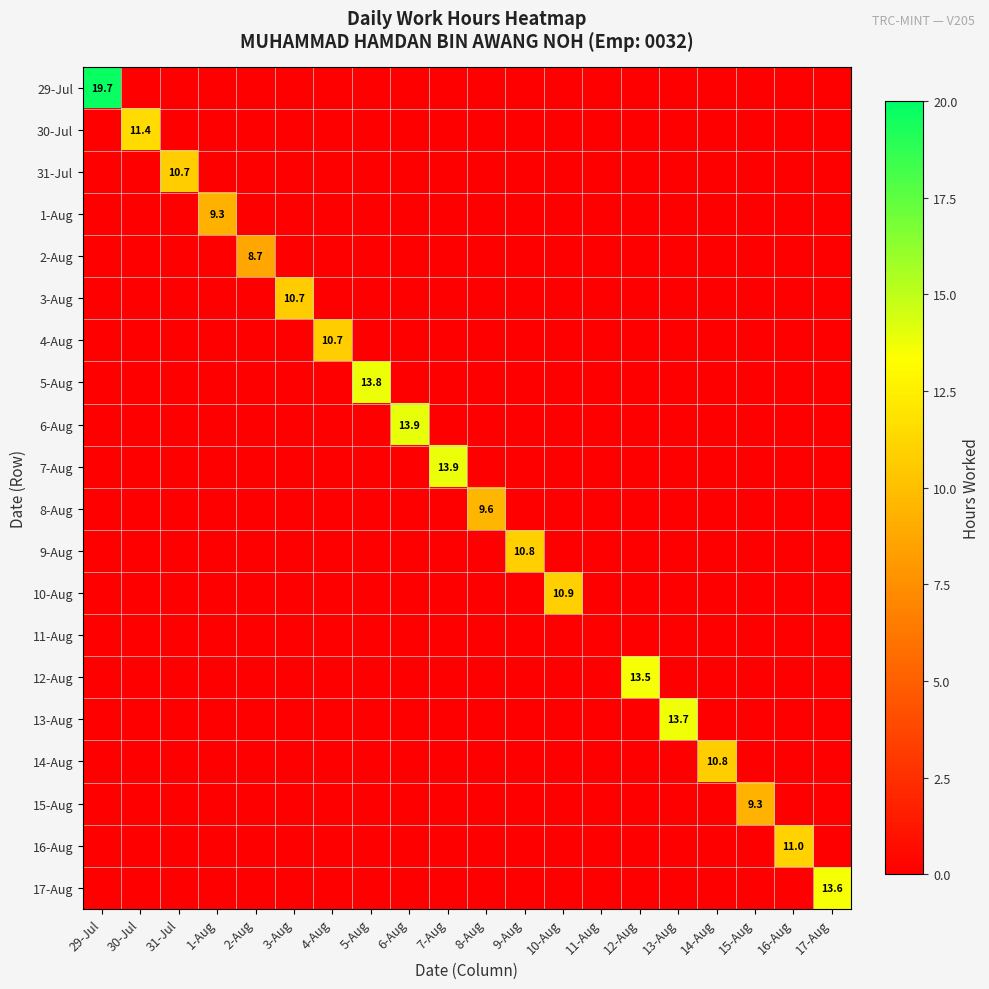

At which label is 14-Aug closest to 5?

29-Jul